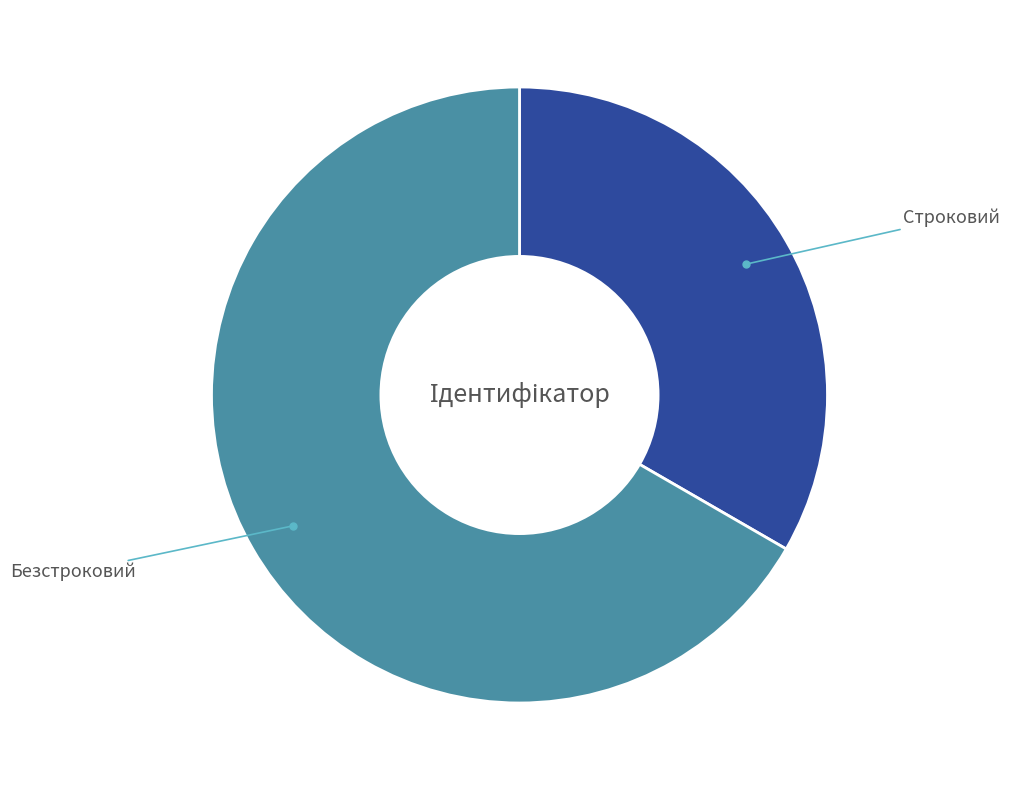

What is the smallest slice in the pie chart?

Строковий